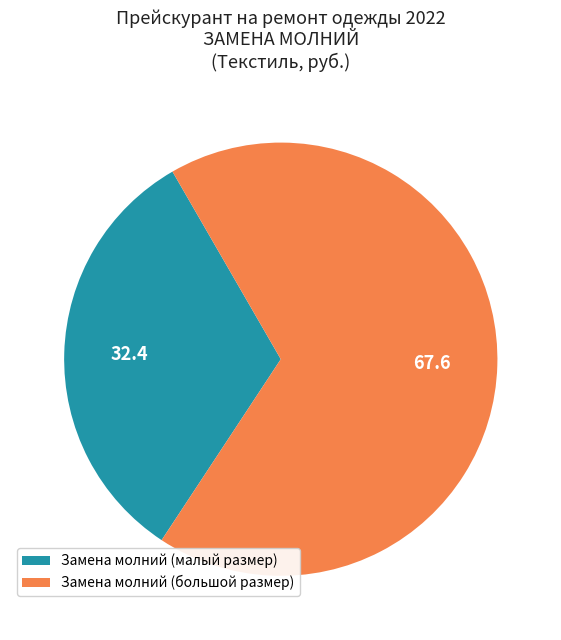

What is the largest slice in the pie chart?

Замена молний (большой размер)